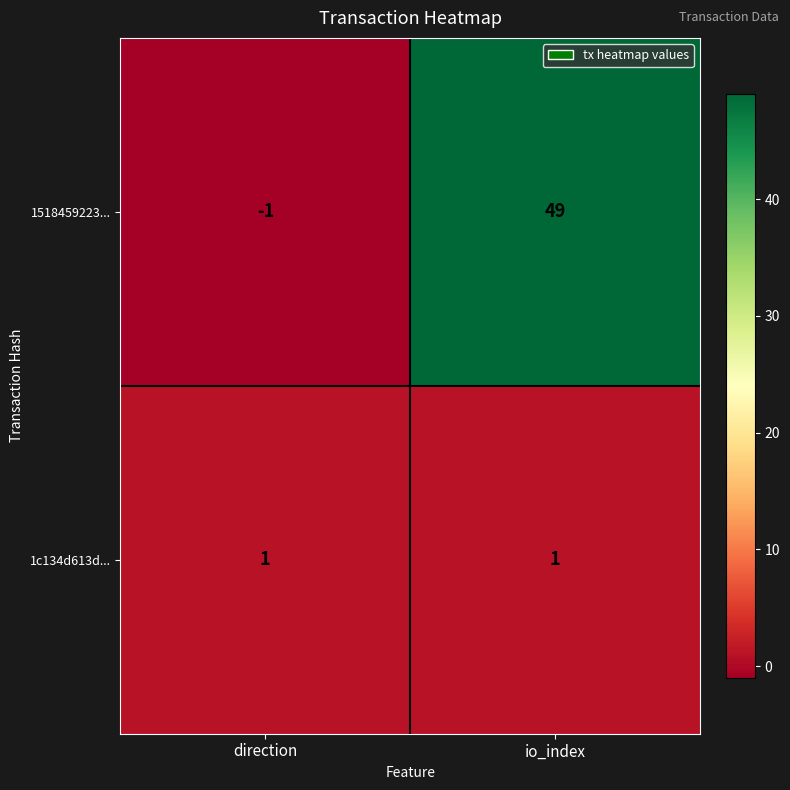

Which series changed the most between direction and io_index?

1518459223...